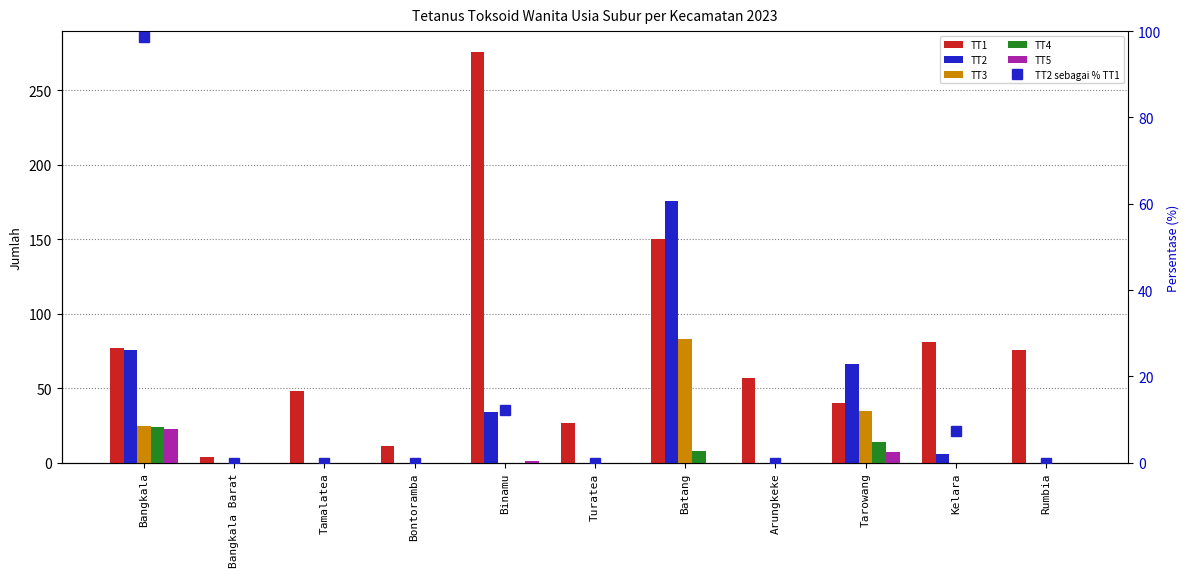

What is the sum of all TT5 values?

31.0